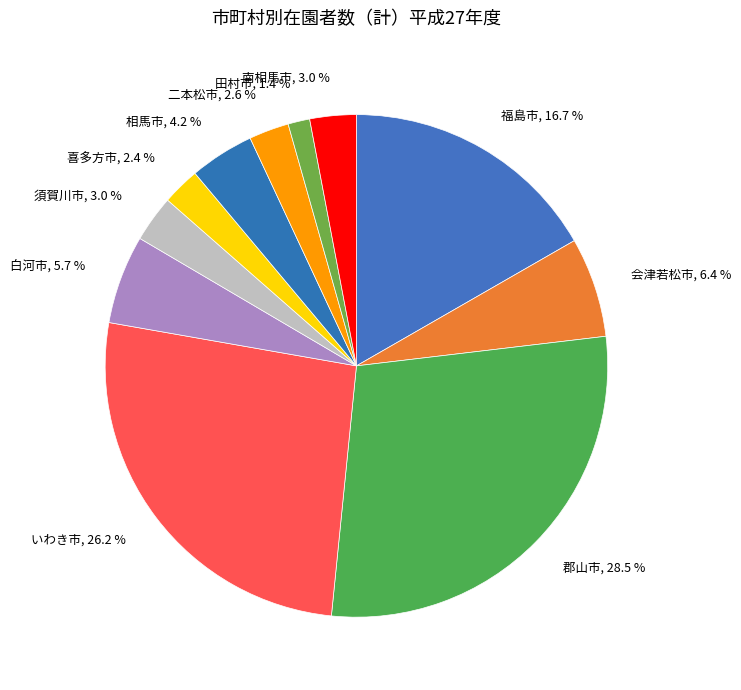

True or false: 会津若松市 accounts for 1% of the total.

False